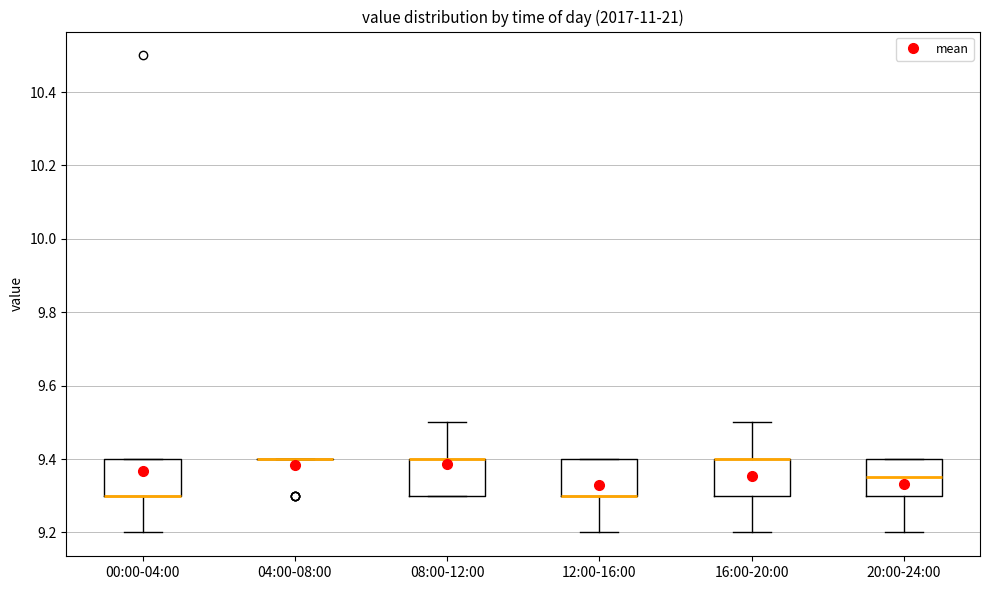

Where does the lower whisker of the box for 00:00-04:00 end on the y-axis? The values are not printed on the chart, so give them approximately, as read against the axis.

9.20